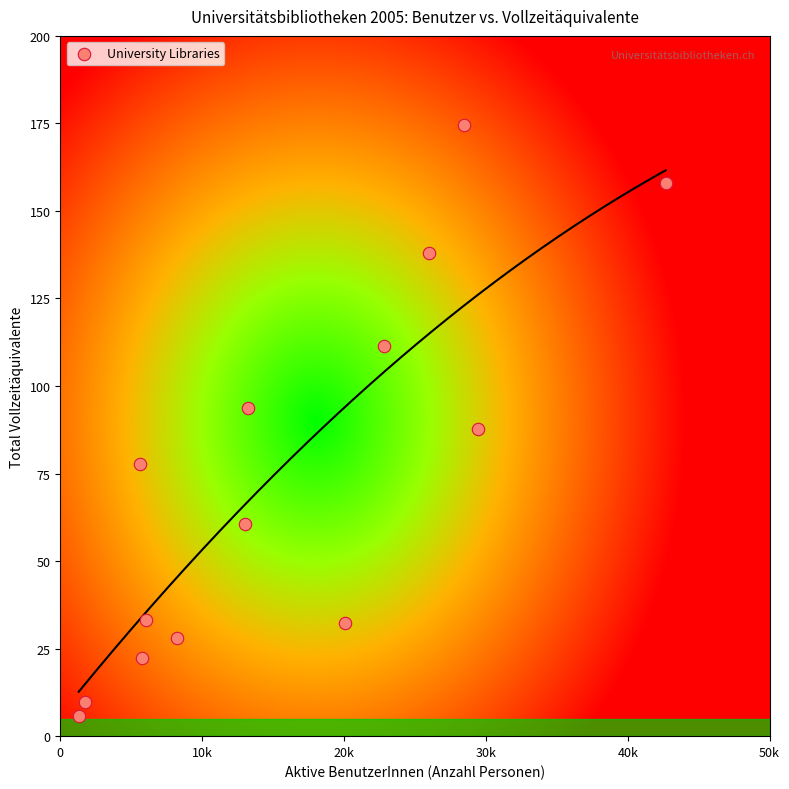

What is the range of Y values (max minus min)?

168.8